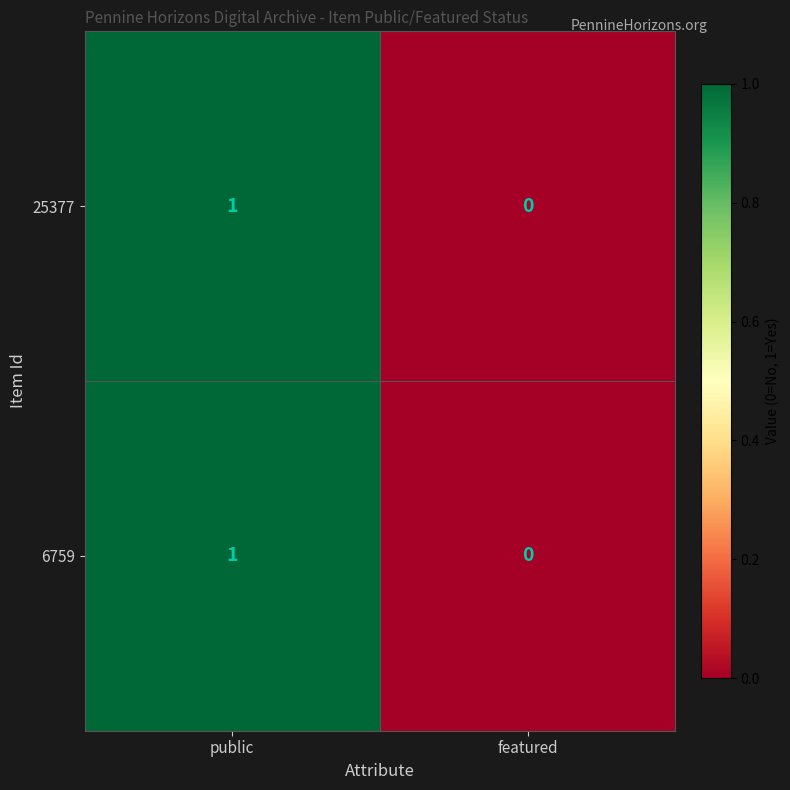

At which category is the sum across all series the highest?

public